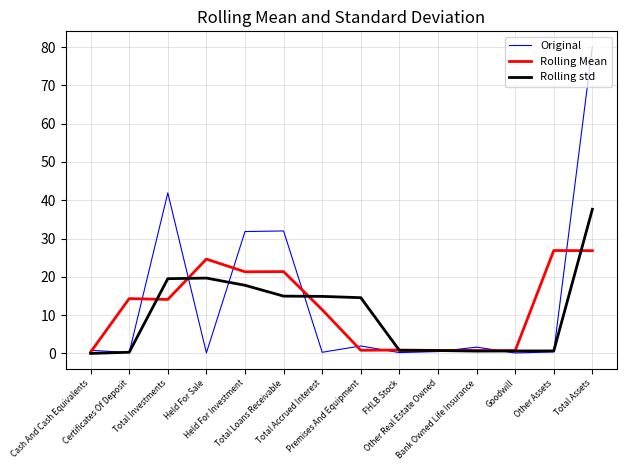

Where does the Rolling std series first go above 14?

Total Investments